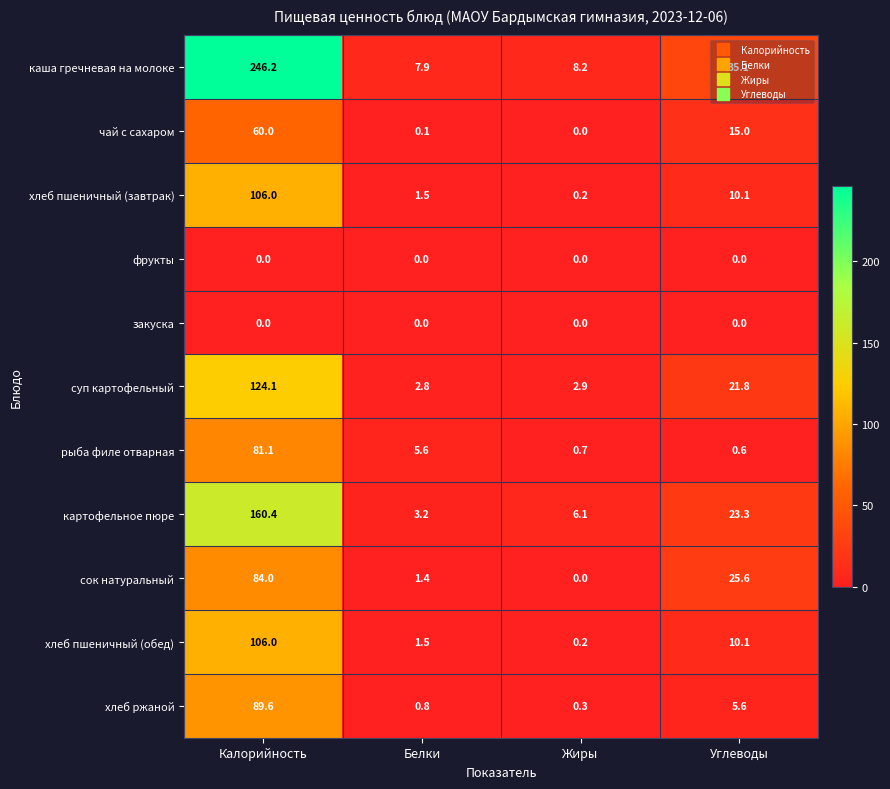

Which category has the highest value across all series?

Калорийность